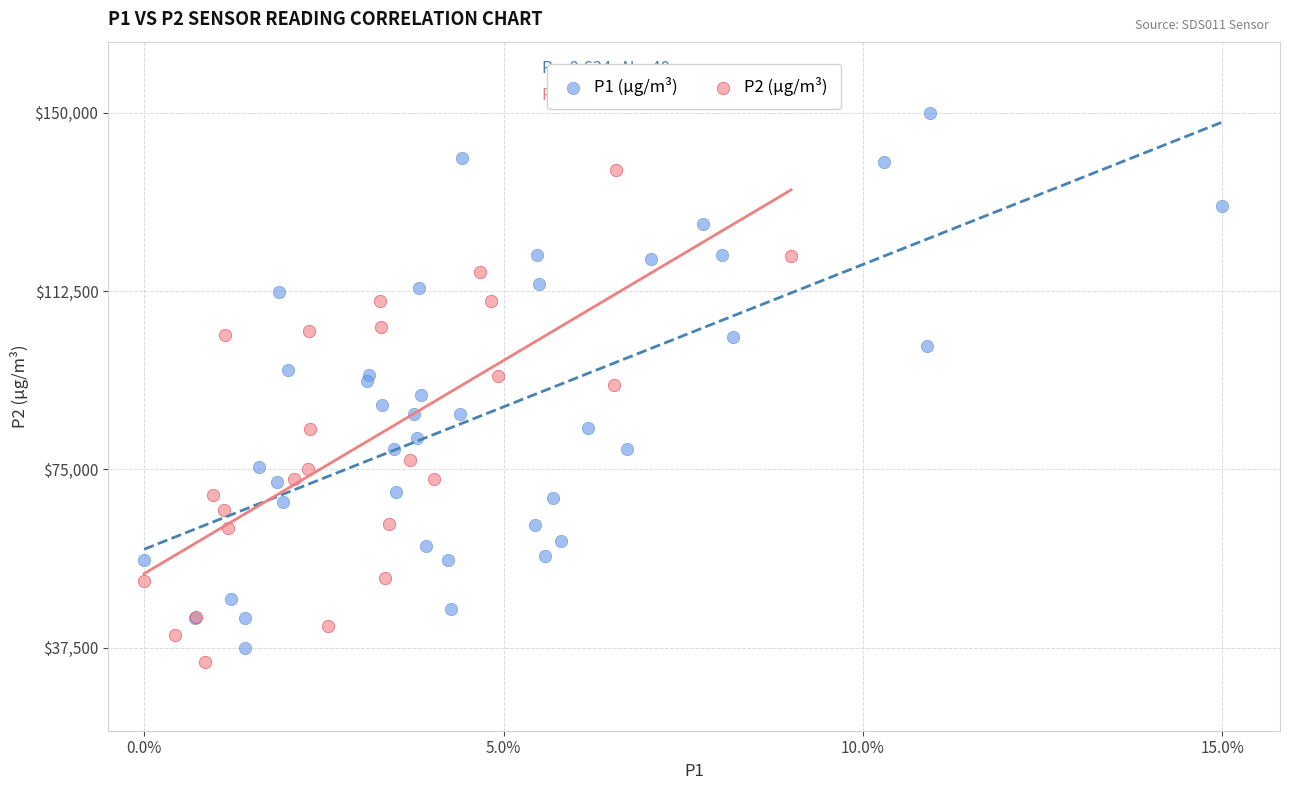

Which series reaches the maximum Y coordinate?

P1 (µg/m³)